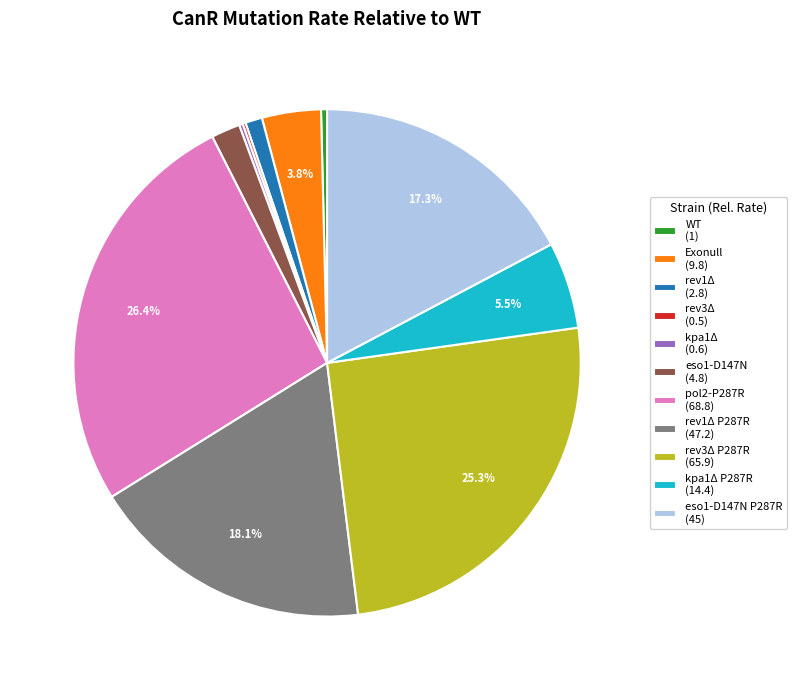

Which slice is the largest?

pol2-P287R (68.8)